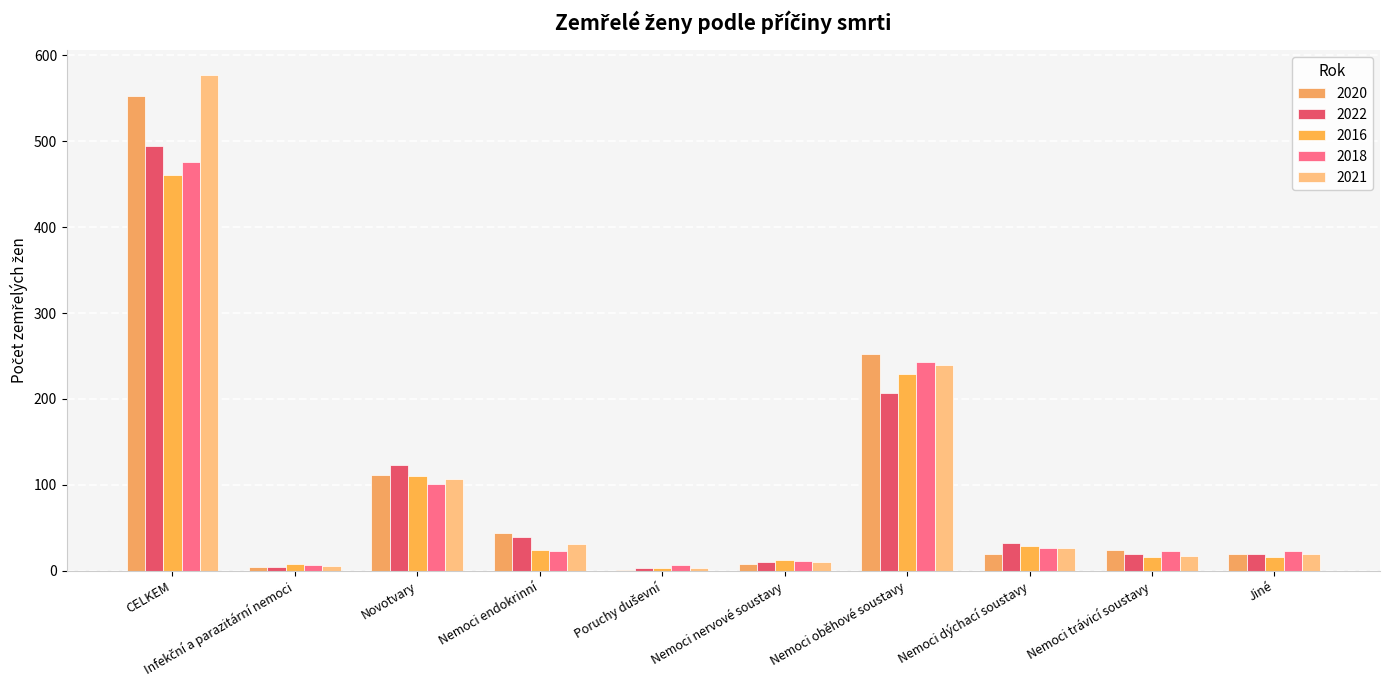

What is the difference between the second highest and minimum values in the 2022 series?

204